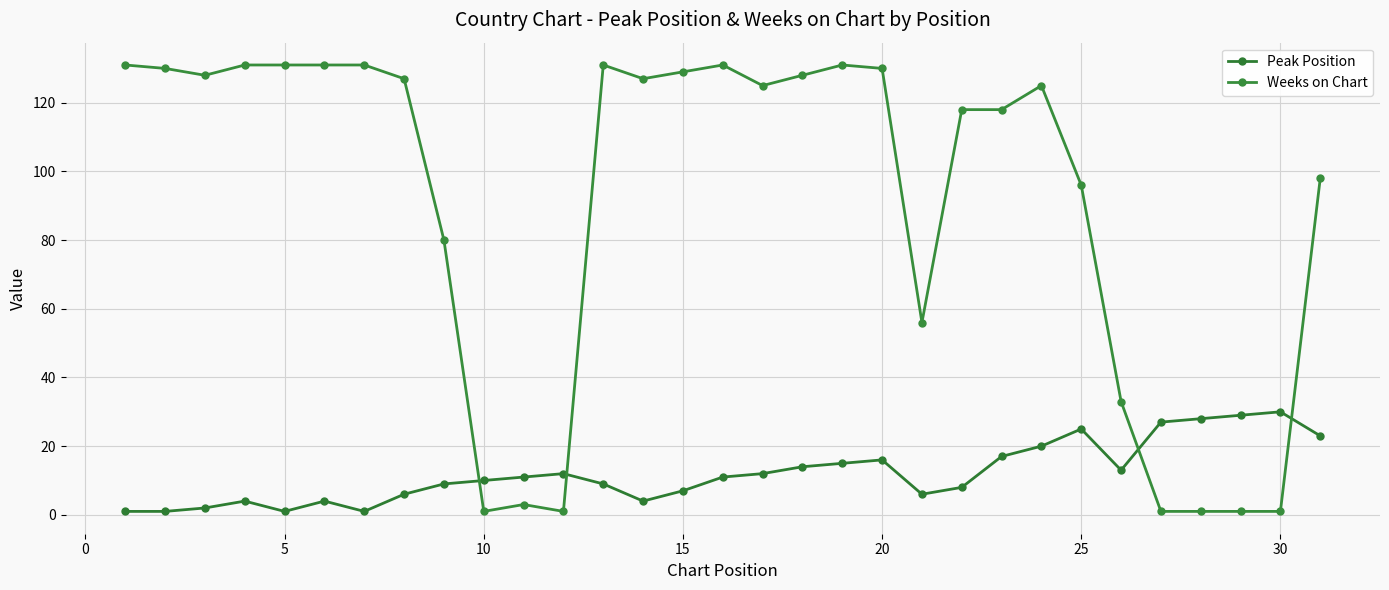

How many lines are shown in the chart?

2